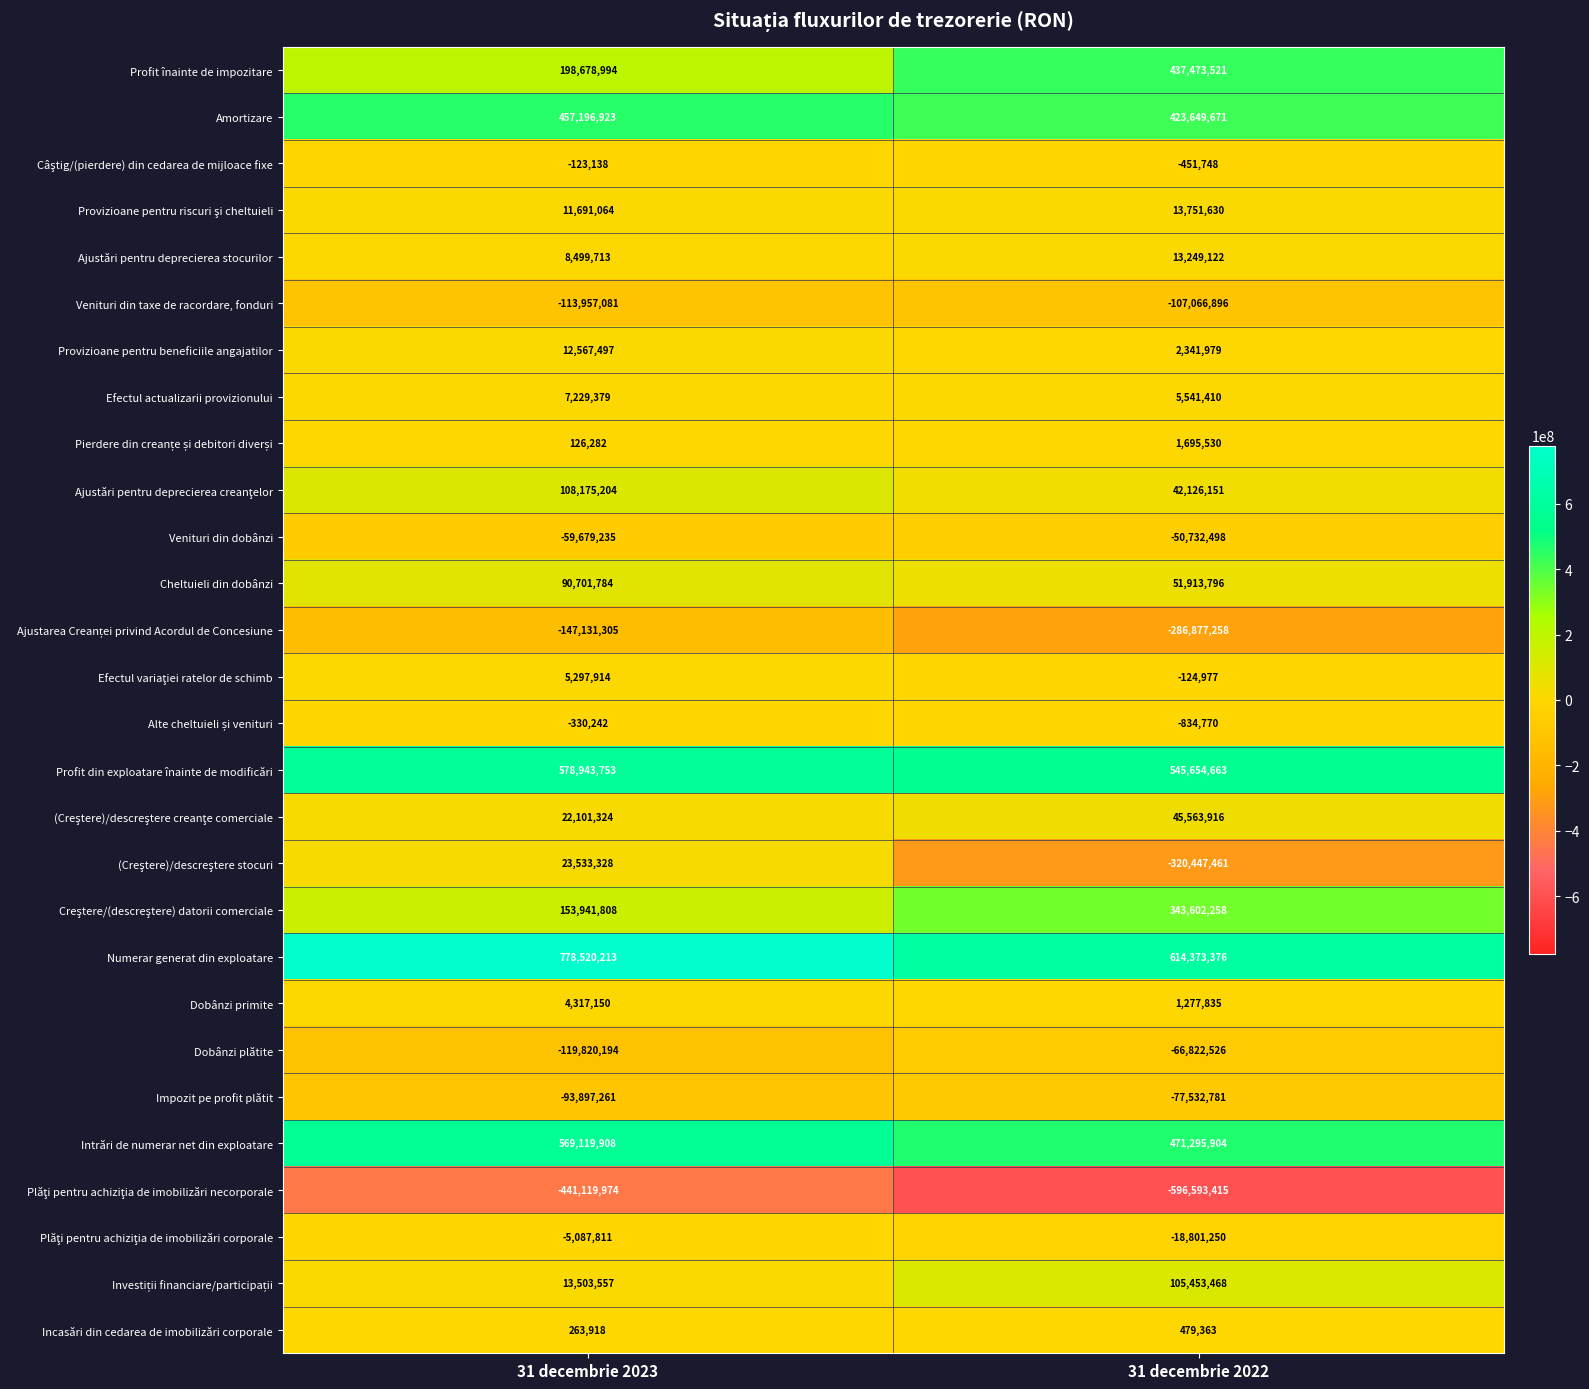

Rank the categories by Profit înainte de impozitare value from lowest to highest.

31 decembrie 2023, 31 decembrie 2022